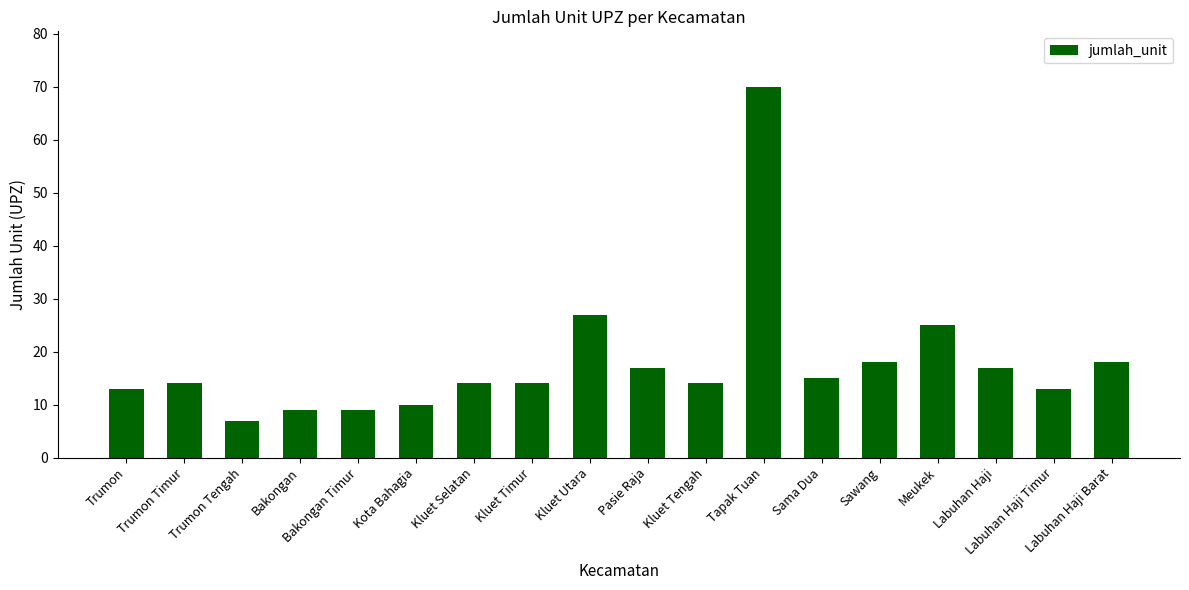

Which category has the highest value across all series?

Tapak Tuan